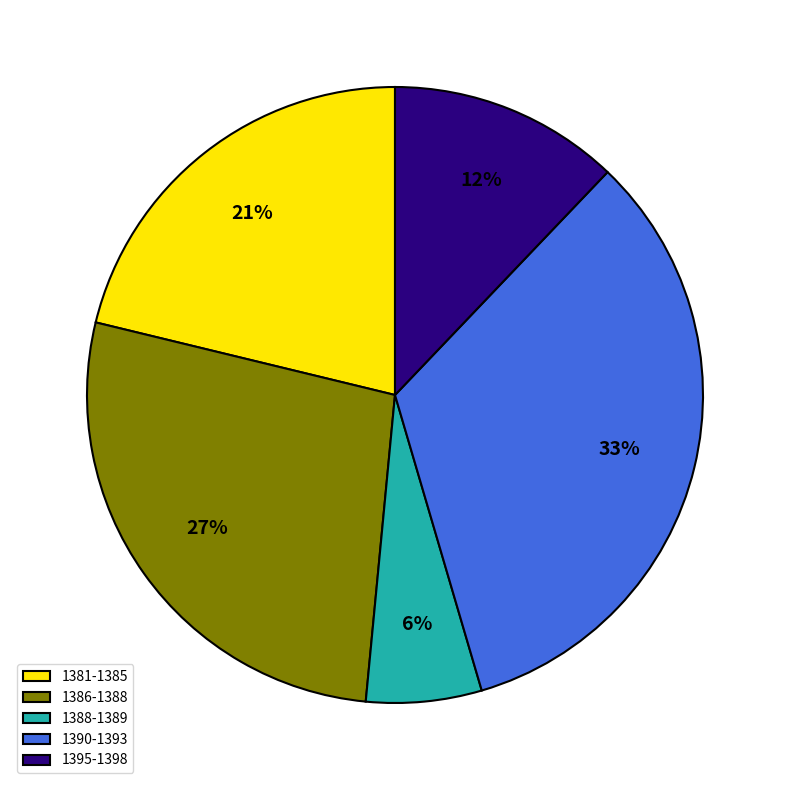

Rank the categories by value from highest to lowest.

1390-1393, 1386-1388, 1381-1385, 1395-1398, 1388-1389